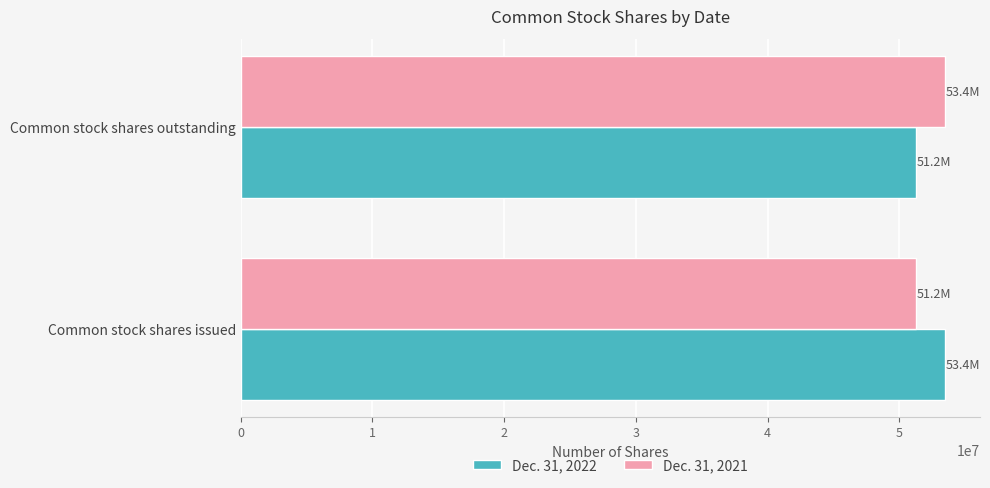

At which label does Dec. 31, 2021 reach its minimum?

Common stock shares issued